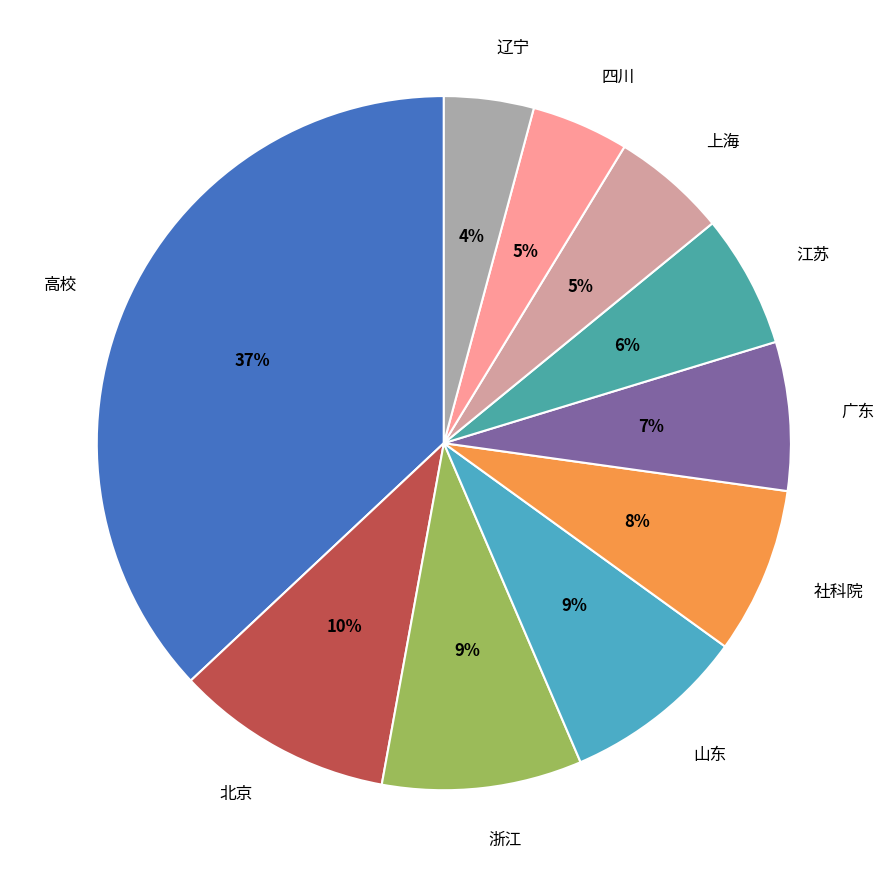

Is it true that 江苏 is 15% of the pie?

False